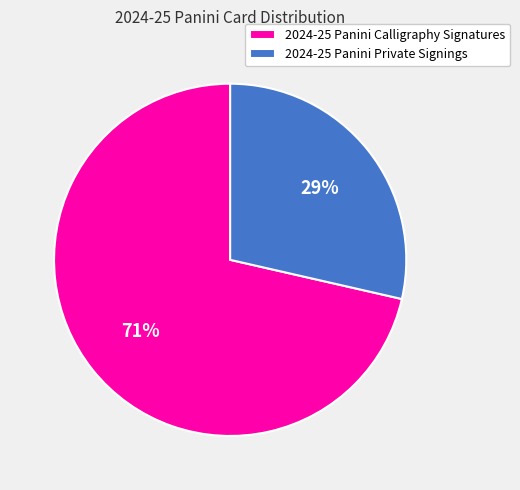

Which has a higher value, 2024-25 Panini Private Signings or 2024-25 Panini Calligraphy Signatures?

2024-25 Panini Calligraphy Signatures